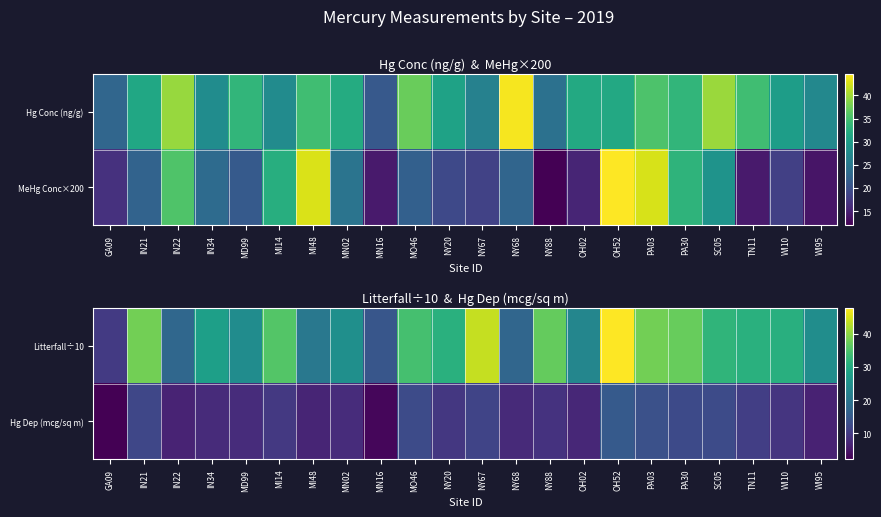

What is the spread (max minus min) of values at OH02?

15.8